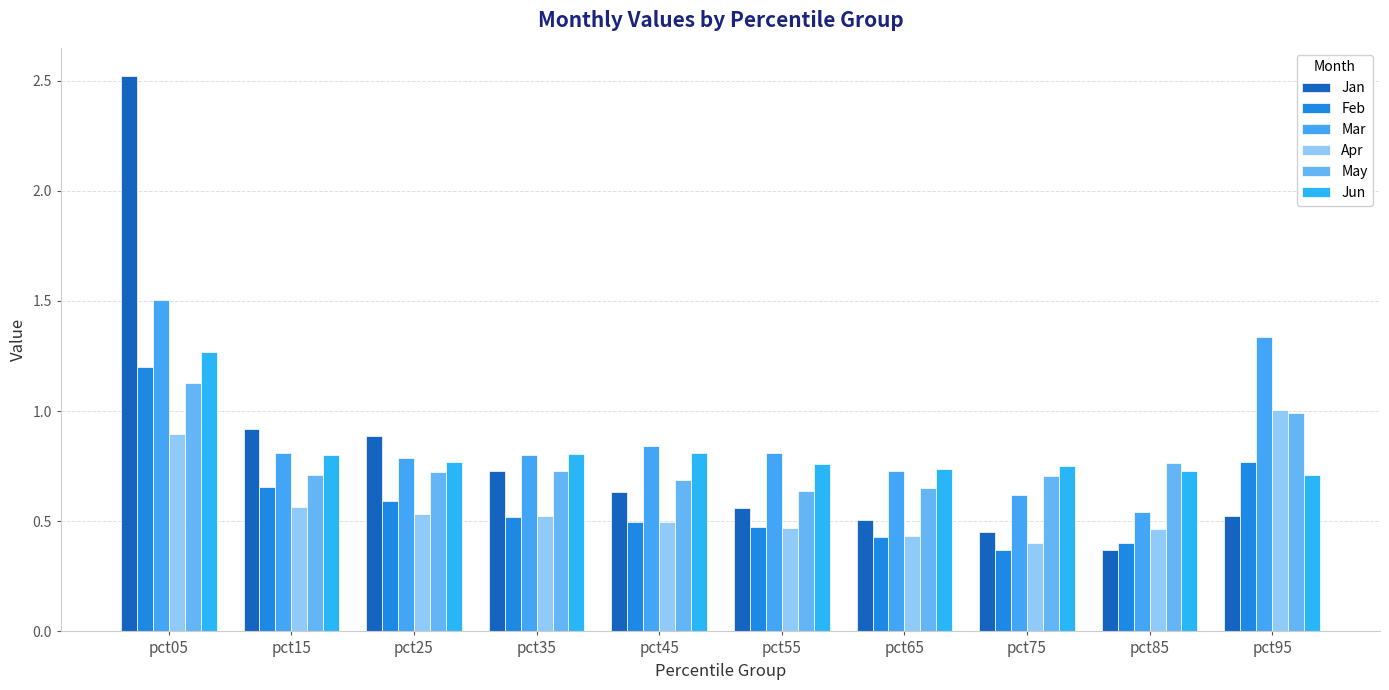

What is the value of the Feb bar at the 9th from the left?

0.4